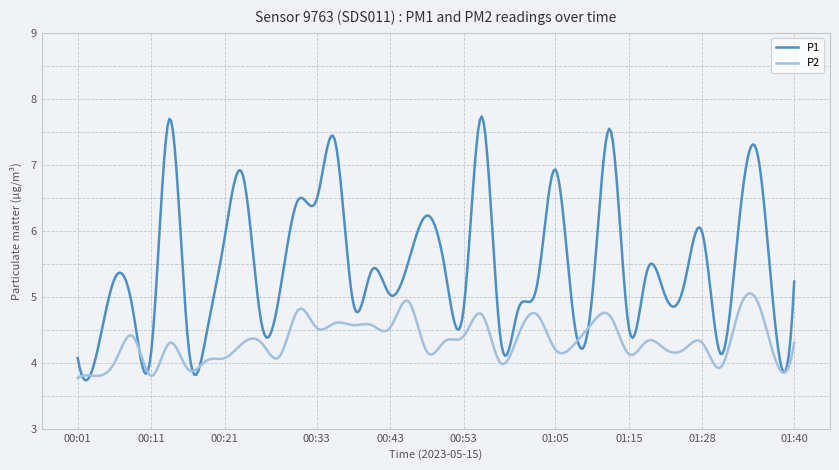

Rank the series by their average value, from lowest to highest.

P2, P1